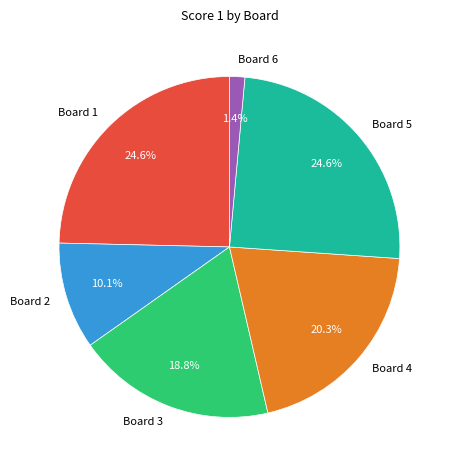

Is the sum of Board 1 and Board 3 greater than half?

No